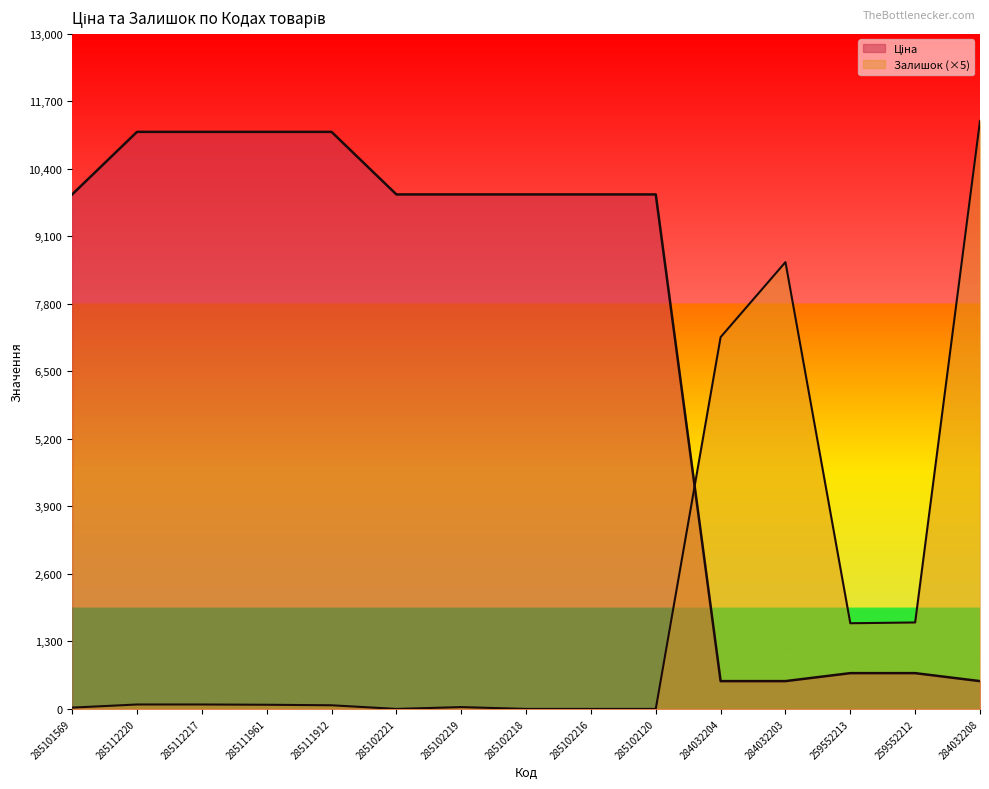

Is it true that Ціна equals 6311.5 at 285102221?

False